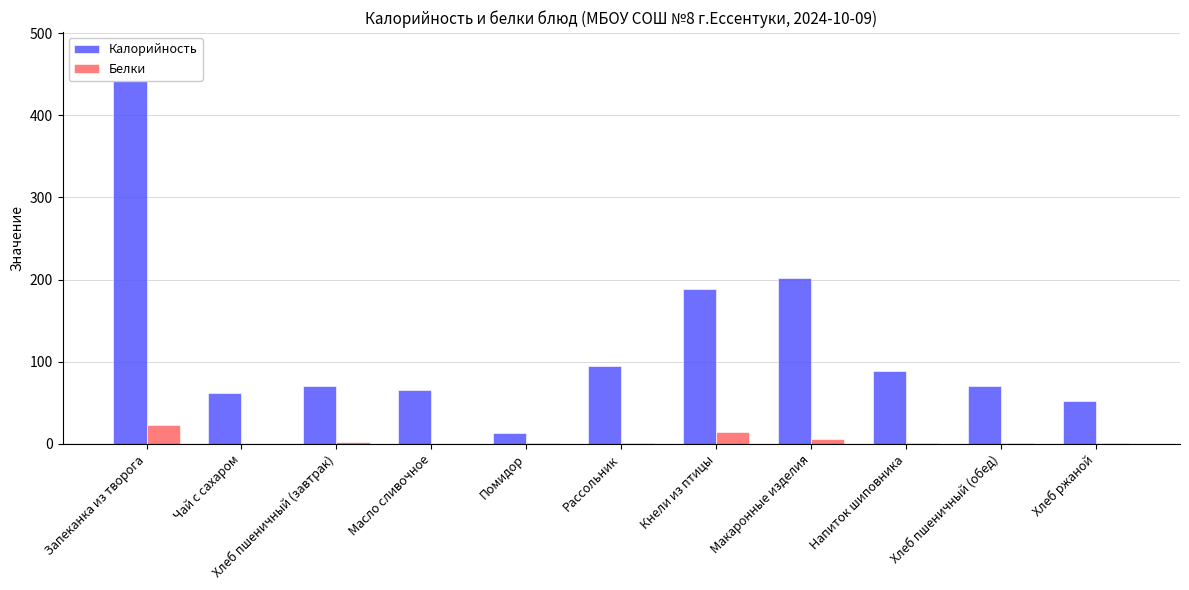

Count the number of categories in the chart.

11